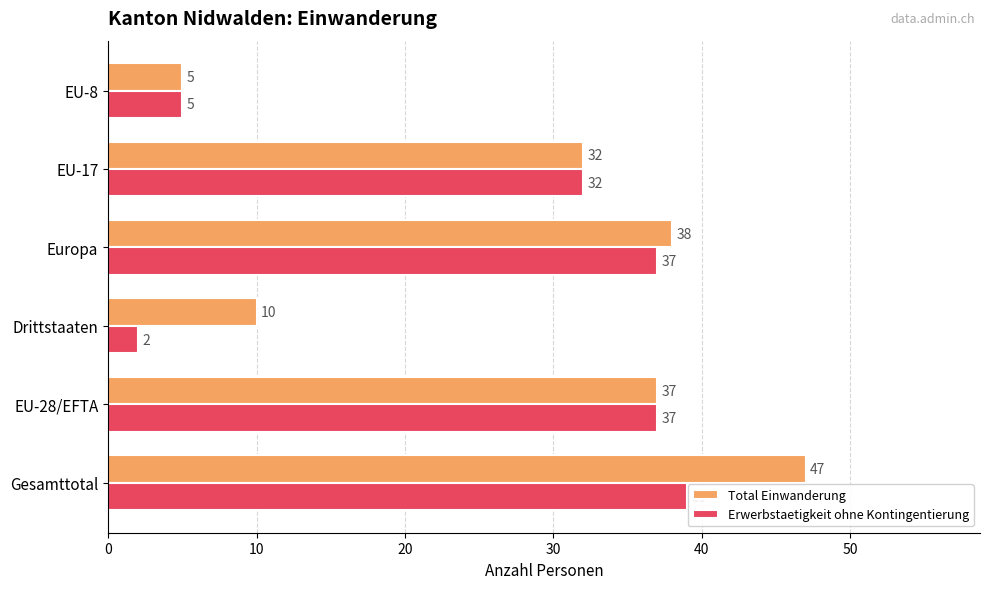

Which category has the lowest value in the Total Einwanderung series?

EU-8